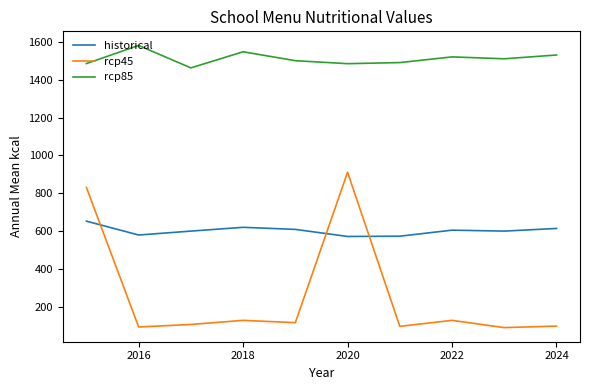

What is the greatest value displayed?

1580.4